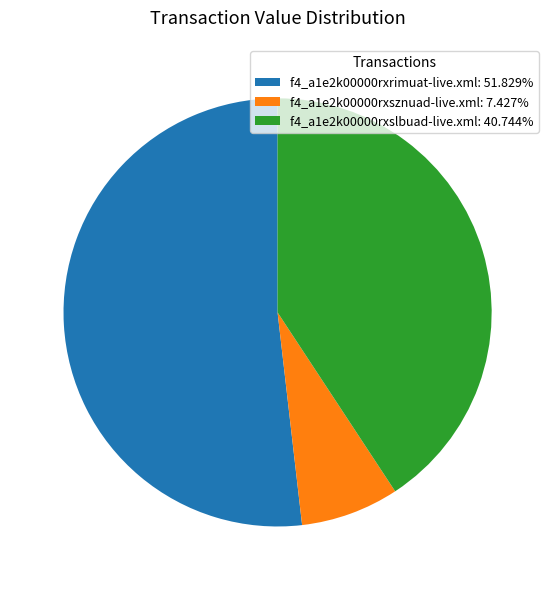

What is the ratio of the value at f4_a1e2k00000rxslbuad-live.xml: 40.744% to the value at f4_a1e2k00000rxrimuat-live.xml: 51.829%?

0.8